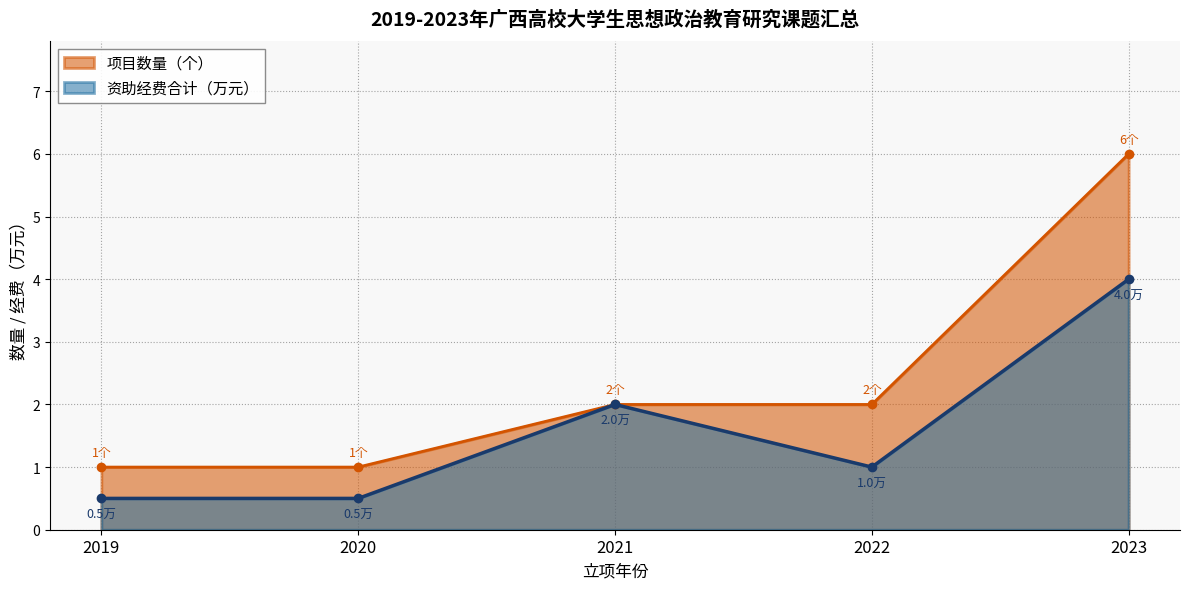

True or false: 资助经费合计（万元） and 项目数量（个） intersect in this chart.

False